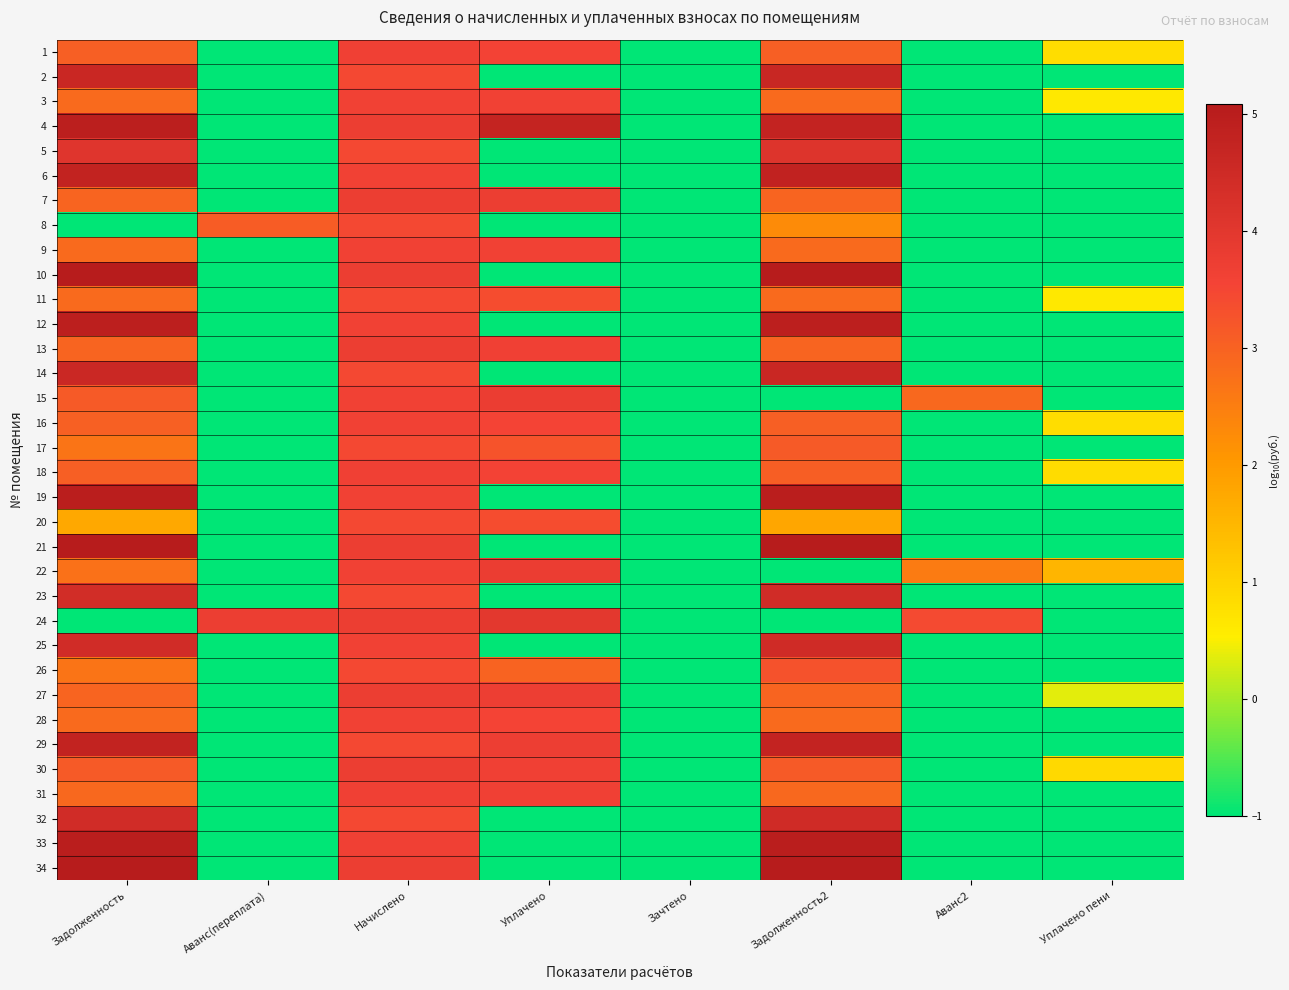

Reading left to right, extract all data points from this chart.

1: Задолженность=3.1	Аванс(переплата)=-1.0	Начислено=3.7	Уплачено=3.6	Зачтено=-1.0	Задолженность2=3.1	Аванс2=-1.0	Уплачено пени=0.8
2: Задолженность=4.6	Аванс(переплата)=-1.0	Начислено=3.5	Уплачено=-1.0	Зачтено=-1.0	Задолженность2=4.6	Аванс2=-1.0	Уплачено пени=-1.0
3: Задолженность=2.9	Аванс(переплата)=-1.0	Начислено=3.6	Уплачено=3.6	Зачтено=-1.0	Задолженность2=2.9	Аванс2=-1.0	Уплачено пени=0.6
4: Задолженность=4.9	Аванс(переплата)=-1.0	Начислено=3.7	Уплачено=4.7	Зачтено=-1.0	Задолженность2=4.8	Аванс2=-1.0	Уплачено пени=-1.0
5: Задолженность=4.1	Аванс(переплата)=-1.0	Начислено=3.5	Уплачено=-1.0	Зачтено=-1.0	Задолженность2=4.1	Аванс2=-1.0	Уплачено пени=-1.0
6: Задолженность=4.8	Аванс(переплата)=-1.0	Начислено=3.6	Уплачено=-1.0	Зачтено=-1.0	Задолженность2=4.8	Аванс2=-1.0	Уплачено пени=-1.0
7: Задолженность=3.0	Аванс(переплата)=-1.0	Начислено=3.7	Уплачено=3.7	Зачтено=-1.0	Задолженность2=3.0	Аванс2=-1.0	Уплачено пени=-1.0
8: Задолженность=-1.0	Аванс(переплата)=3.1	Начислено=3.5	Уплачено=-1.0	Зачтено=-1.0	Задолженность2=2.3	Аванс2=-1.0	Уплачено пени=-1.0
9: Задолженность=2.9	Аванс(переплата)=-1.0	Начислено=3.6	Уплачено=3.6	Зачтено=-1.0	Задолженность2=2.9	Аванс2=-1.0	Уплачено пени=-1.0
10: Задолженность=5.1	Аванс(переплата)=-1.0	Начислено=3.7	Уплачено=-1.0	Зачтено=-1.0	Задолженность2=5.1	Аванс2=-1.0	Уплачено пени=-1.0
11: Задолженность=2.9	Аванс(переплата)=-1.0	Начислено=3.5	Уплачено=3.4	Зачтено=-1.0	Задолженность2=2.9	Аванс2=-1.0	Уплачено пени=0.6
12: Задолженность=4.9	Аванс(переплата)=-1.0	Начислено=3.6	Уплачено=-1.0	Зачтено=-1.0	Задолженность2=4.9	Аванс2=-1.0	Уплачено пени=-1.0
13: Задолженность=3.0	Аванс(переплата)=-1.0	Начислено=3.7	Уплачено=3.7	Зачтено=-1.0	Задолженность2=3.0	Аванс2=-1.0	Уплачено пени=-1.0
14: Задолженность=4.6	Аванс(переплата)=-1.0	Начислено=3.5	Уплачено=-1.0	Зачтено=-1.0	Задолженность2=4.6	Аванс2=-1.0	Уплачено пени=-1.0
15: Задолженность=3.1	Аванс(переплата)=-1.0	Начислено=3.6	Уплачено=3.8	Зачтено=-1.0	Задолженность2=-1.0	Аванс2=2.9	Уплачено пени=-1.0
16: Задолженность=3.0	Аванс(переплата)=-1.0	Начислено=3.6	Уплачено=3.6	Зачтено=-1.0	Задолженность2=3.0	Аванс2=-1.0	Уплачено пени=0.8
17: Задолженность=2.7	Аванс(переплата)=-1.0	Начислено=3.5	Уплачено=3.3	Зачтено=-1.0	Задолженность2=3.2	Аванс2=-1.0	Уплачено пени=-1.0
18: Задолженность=3.1	Аванс(переплата)=-1.0	Начислено=3.7	Уплачено=3.6	Зачтено=-1.0	Задолженность2=3.1	Аванс2=-1.0	Уплачено пени=0.8
19: Задолженность=5.0	Аванс(переплата)=-1.0	Начислено=3.6	Уплачено=-1.0	Зачтено=-1.0	Задолженность2=5.0	Аванс2=-1.0	Уплачено пени=-1.0
20: Задолженность=1.7	Аванс(переплата)=-1.0	Начислено=3.5	Уплачено=3.4	Зачтено=-1.0	Задолженность2=1.8	Аванс2=-1.0	Уплачено пени=-1.0
21: Задолженность=5.1	Аванс(переплата)=-1.0	Начислено=3.7	Уплачено=-1.0	Зачтено=-1.0	Задолженность2=5.1	Аванс2=-1.0	Уплачено пени=-1.0
22: Задолженность=2.7	Аванс(переплата)=-1.0	Начислено=3.6	Уплачено=3.8	Зачтено=-1.0	Задолженность2=-1.0	Аванс2=2.5	Уплачено пени=1.5
23: Задолженность=4.4	Аванс(переплата)=-1.0	Начислено=3.5	Уплачено=-1.0	Зачтено=-1.0	Задолженность2=4.4	Аванс2=-1.0	Уплачено пени=-1.0
24: Задолженность=-1.0	Аванс(переплата)=3.7	Начислено=3.7	Уплачено=4.0	Зачтено=-1.0	Задолженность2=-1.0	Аванс2=3.4	Уплачено пени=-1.0
25: Задолженность=4.4	Аванс(переплата)=-1.0	Начислено=3.6	Уплачено=-1.0	Зачтено=-1.0	Задолженность2=4.5	Аванс2=-1.0	Уплачено пени=-1.0
26: Задолженность=2.7	Аванс(переплата)=-1.0	Начислено=3.5	Уплачено=3.0	Зачтено=-1.0	Задолженность2=3.3	Аванс2=-1.0	Уплачено пени=-1.0
27: Задолженность=3.0	Аванс(переплата)=-1.0	Начислено=3.7	Уплачено=3.7	Зачтено=-1.0	Задолженность2=3.0	Аванс2=-1.0	Уплачено пени=0.4
28: Задолженность=2.9	Аванс(переплата)=-1.0	Начислено=3.6	Уплачено=3.6	Зачтено=-1.0	Задолженность2=2.9	Аванс2=-1.0	Уплачено пени=-1.0
29: Задолженность=4.8	Аванс(переплата)=-1.0	Начислено=3.5	Уплачено=3.7	Зачтено=-1.0	Задолженность2=4.8	Аванс2=-1.0	Уплачено пени=-1.0
30: Задолженность=3.1	Аванс(переплата)=-1.0	Начислено=3.7	Уплачено=3.6	Зачтено=-1.0	Задолженность2=3.1	Аванс2=-1.0	Уплачено пени=0.9
31: Задолженность=2.9	Аванс(переплата)=-1.0	Начислено=3.7	Уплачено=3.7	Зачтено=-1.0	Задолженность2=2.9	Аванс2=-1.0	Уплачено пени=-1.0
32: Задолженность=4.4	Аванс(переплата)=-1.0	Начислено=3.5	Уплачено=-1.0	Зачтено=-1.0	Задолженность2=4.5	Аванс2=-1.0	Уплачено пени=-1.0
33: Задолженность=5.0	Аванс(переплата)=-1.0	Начислено=3.6	Уплачено=-1.0	Зачтено=-1.0	Задолженность2=5.0	Аванс2=-1.0	Уплачено пени=-1.0
34: Задолженность=5.1	Аванс(переплата)=-1.0	Начислено=3.7	Уплачено=-1.0	Зачтено=-1.0	Задолженность2=5.1	Аванс2=-1.0	Уплачено пени=-1.0